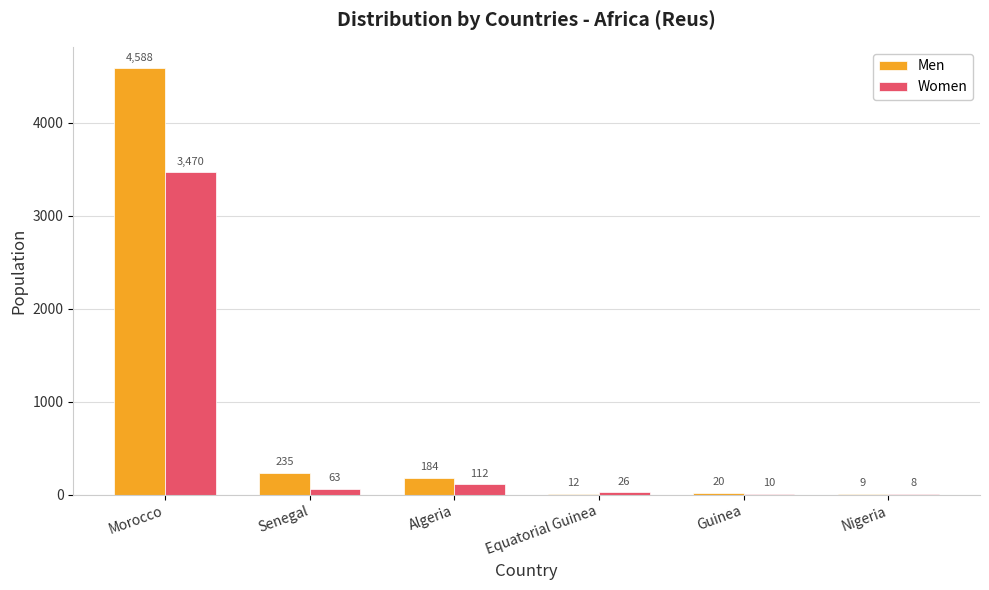

Reading left to right, what are all the values shown in this chart?

Men: Morocco=4588	Senegal=235	Algeria=184	Equatorial Guinea=12	Guinea=20	Nigeria=9
Women: Morocco=3470	Senegal=63	Algeria=112	Equatorial Guinea=26	Guinea=10	Nigeria=8